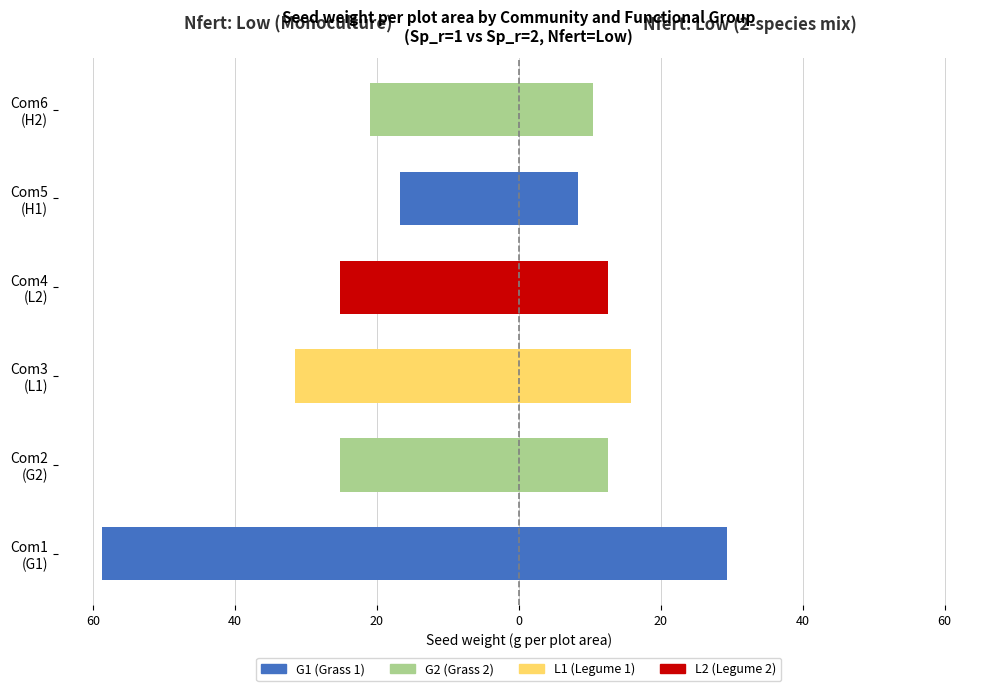

How many groups of bars are there?

6